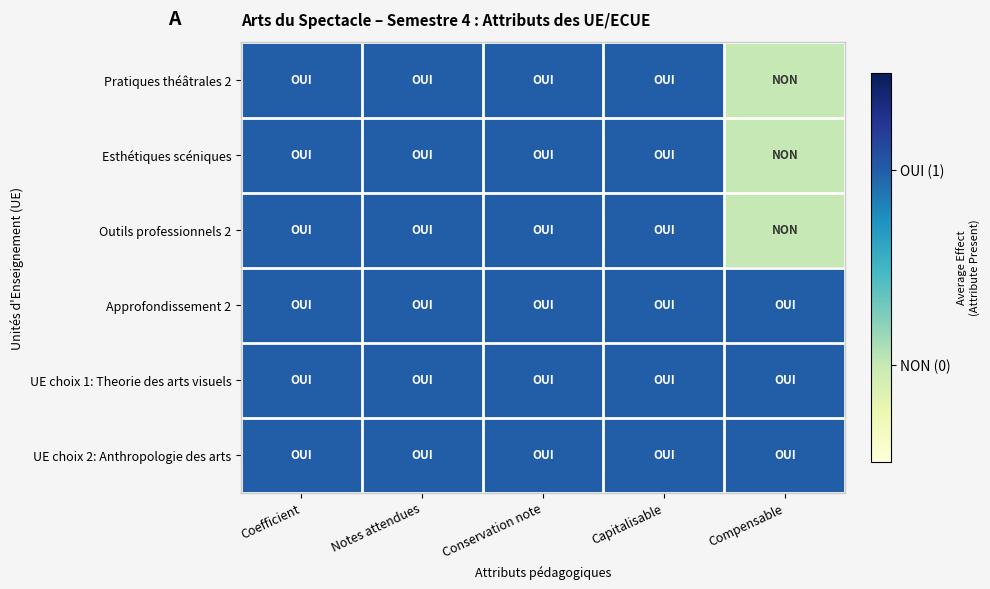

At how many categories does at least one series exceed 0?

5